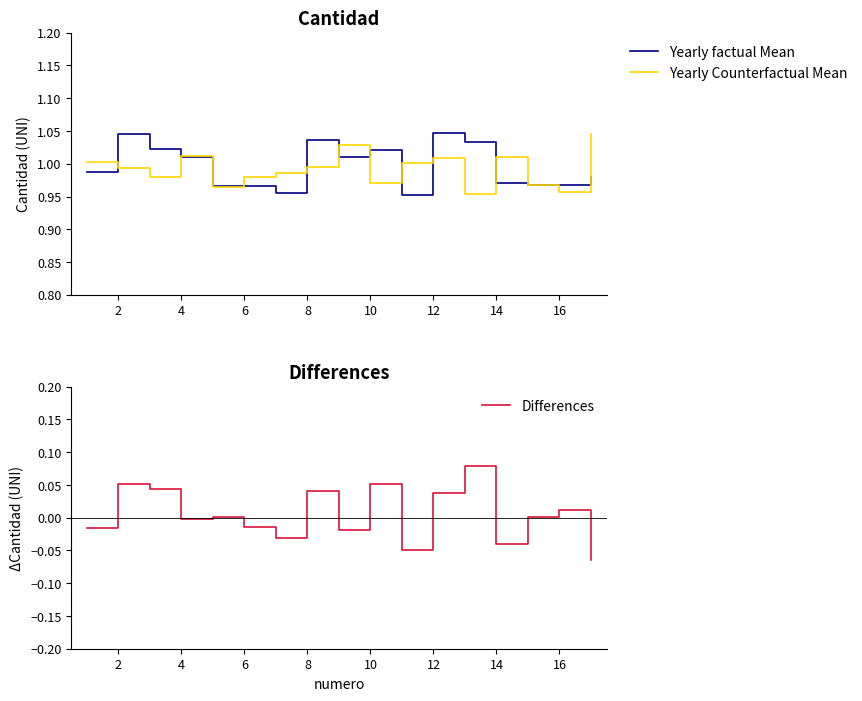

At which category does Differences reach its first local peak?

2